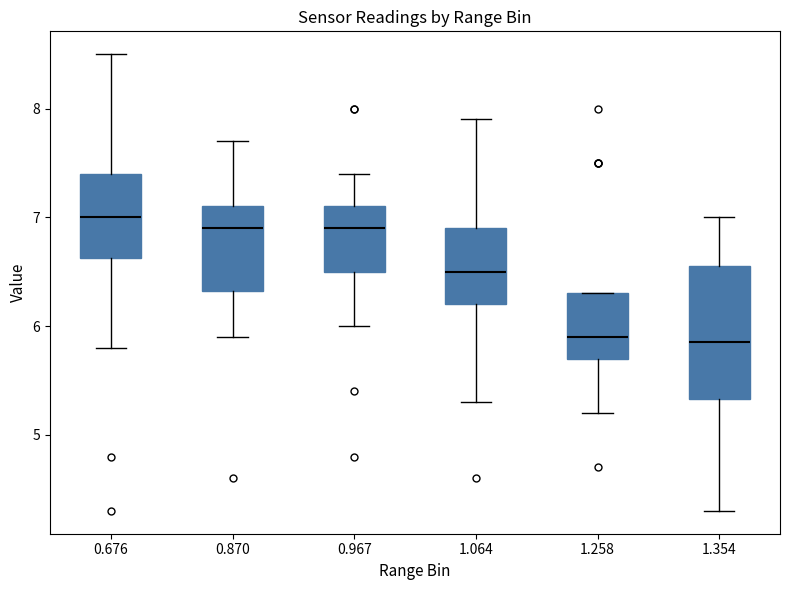

Reading left to right, transcribe this box plot: for each box, give where its median line is, the range the box spans, and where its two whiskers end, as read against the y-axis. The values are not printed on the chart, so give them approximately, as read against the axis.

0.676: median 7.0, box 6.6 to 7.4, whiskers 5.8 to 8.5
0.870: median 6.9, box 6.3 to 7.1, whiskers 5.9 to 7.7
0.967: median 6.9, box 6.5 to 7.1, whiskers 6.0 to 7.4
1.064: median 6.5, box 6.2 to 6.9, whiskers 5.3 to 7.9
1.258: median 5.9, box 5.7 to 6.3, whiskers 5.2 to 6.3
1.354: median 5.9, box 5.3 to 6.6, whiskers 4.3 to 7.0